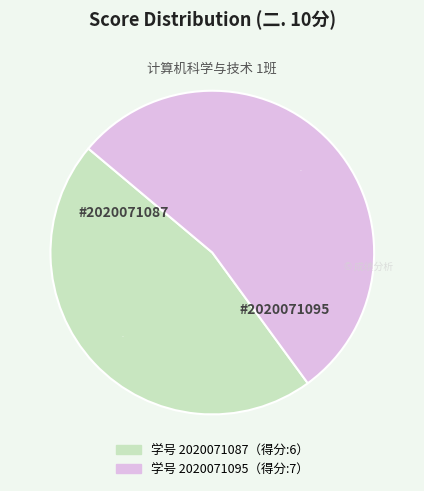

Does any single category account for the majority?

Yes